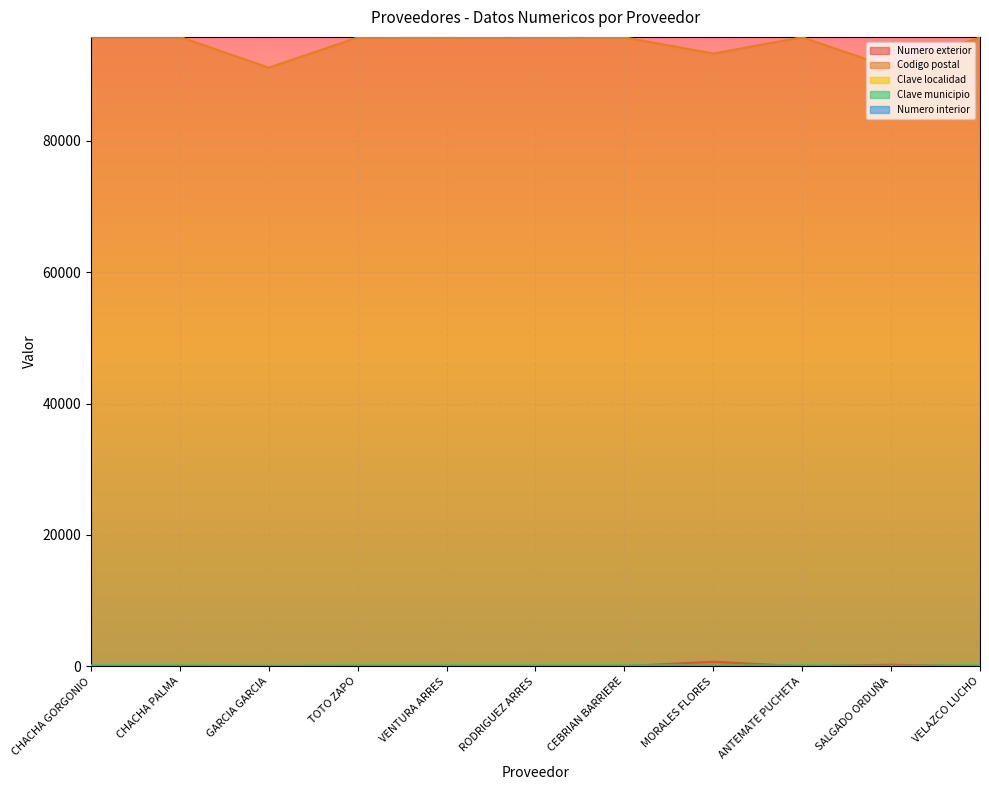

What is the difference between the maximum and minimum values in the Numero exterior series?

702